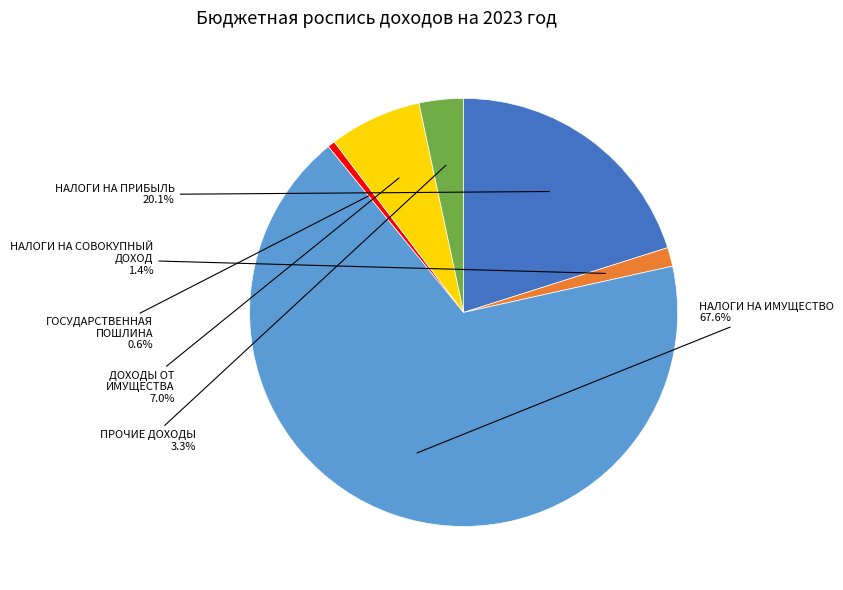

Rank the categories by value from lowest to highest.

ГОСУДАРСТВЕННАЯ ПОШЛИНА, НАЛОГИ НА СОВОКУПНЫЙ ДОХОД, ПРОЧИЕ ДОХОДЫ, ДОХОДЫ ОТ ИМУЩЕСТВА, НАЛОГИ НА ПРИБЫЛЬ, НАЛОГИ НА ИМУЩЕСТВО